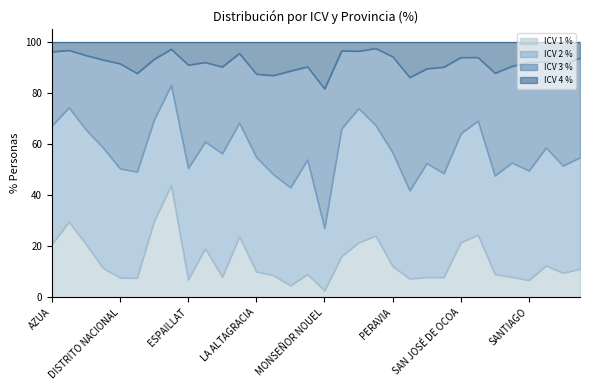

What is the smallest value displayed?

2.7